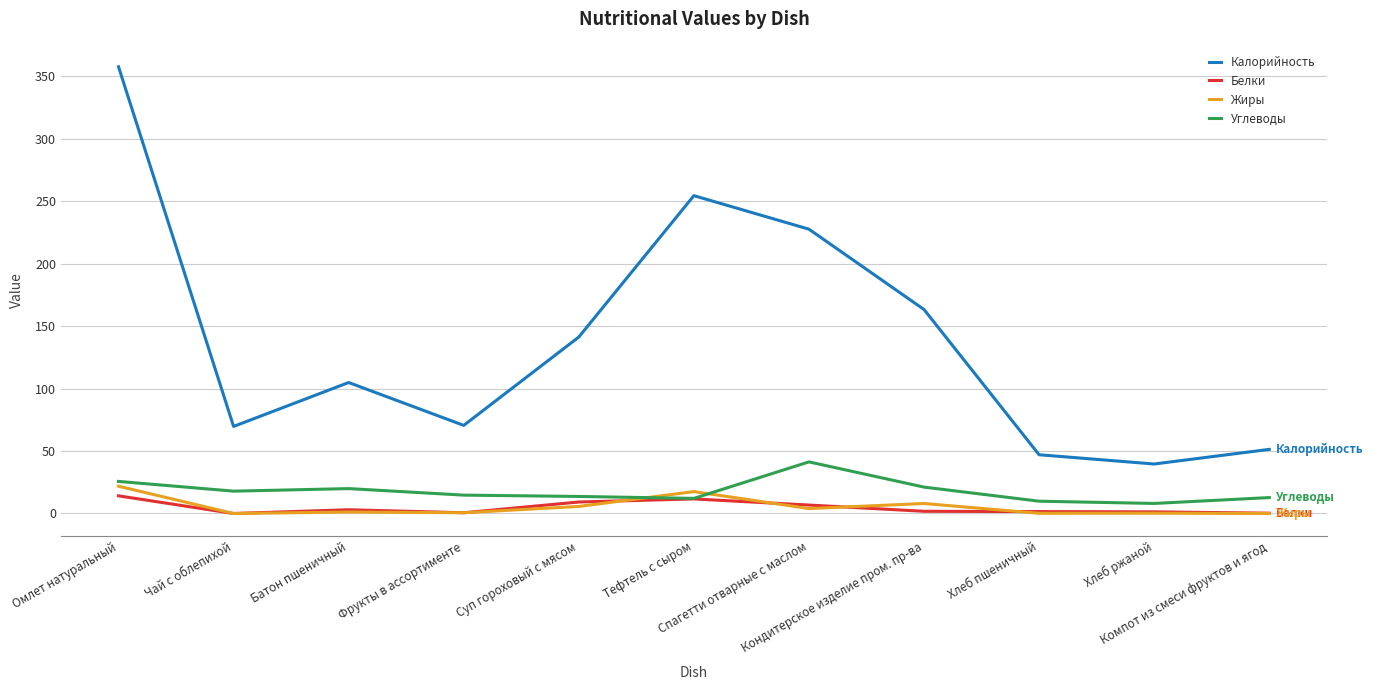

Which series has the widest spread of values?

Калорийность